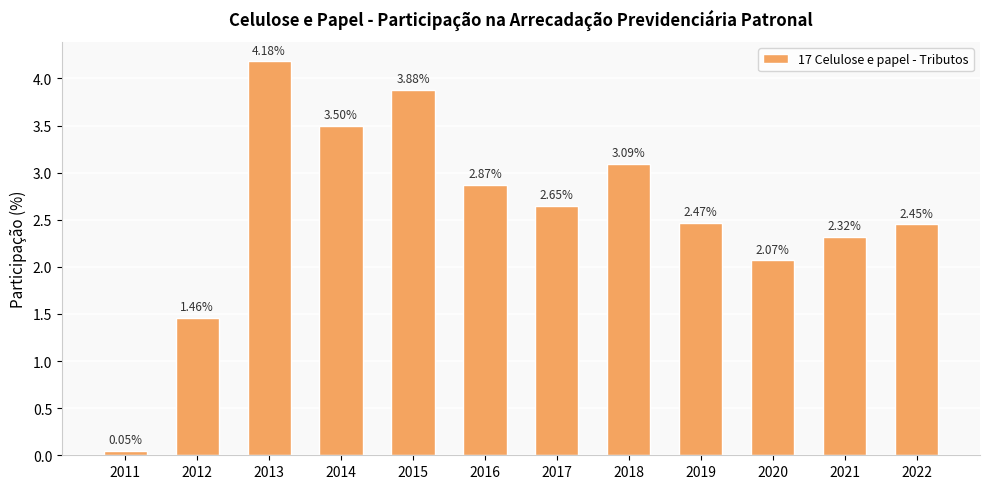

List the labels in order of value, largest first.

2013, 2015, 2014, 2018, 2016, 2017, 2019, 2022, 2021, 2020, 2012, 2011